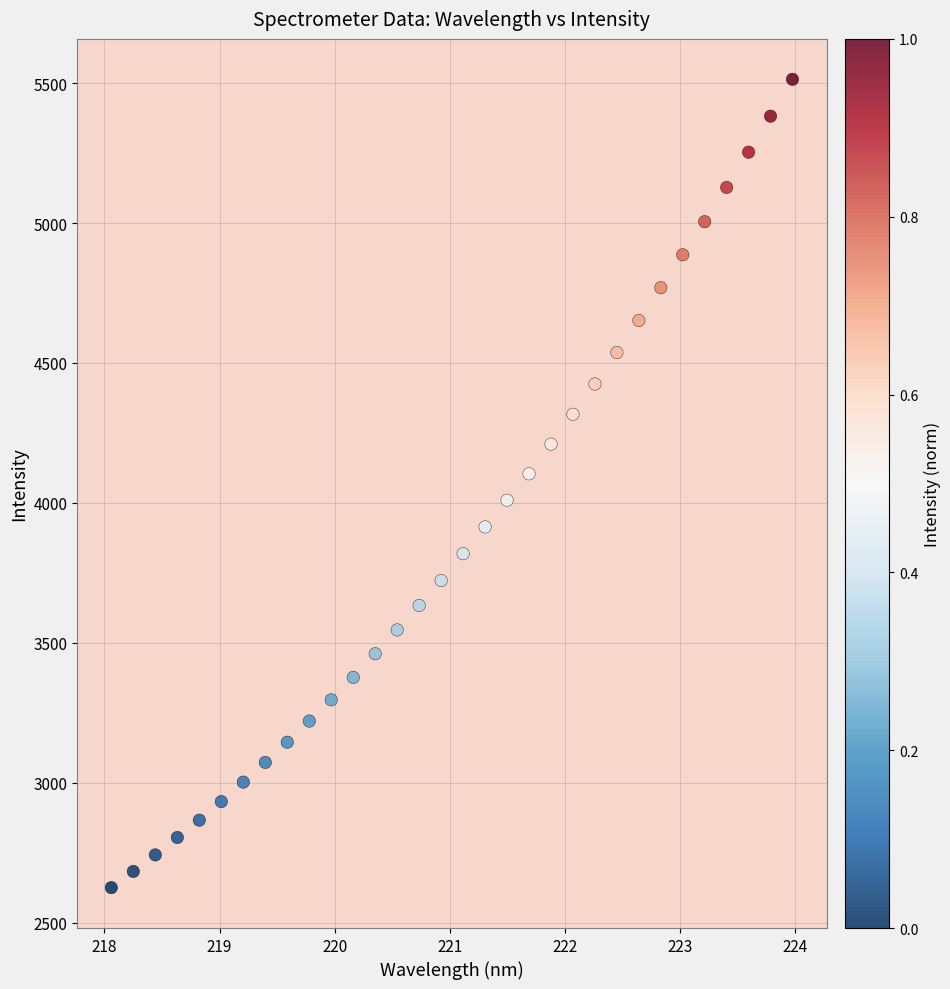

What is the range of Y values (max minus min)?

2887.3